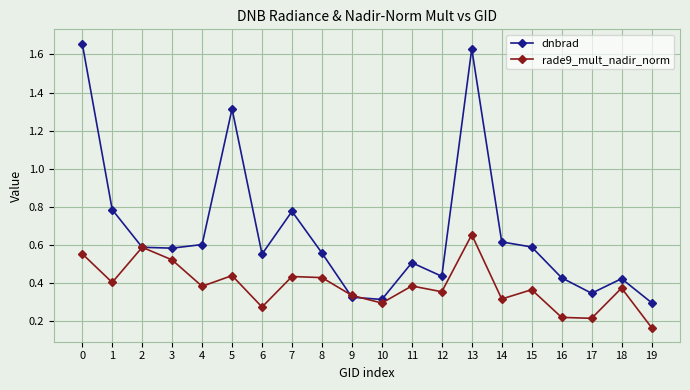

How many data points does each series have?

20